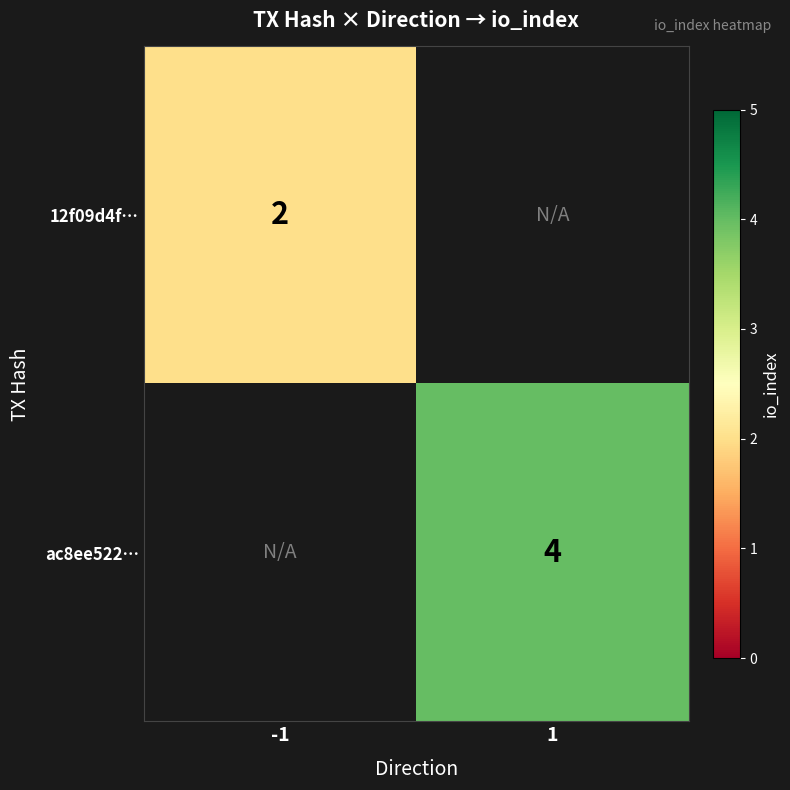

The 12f09d4f… series shows 0.6 at -1. True or false?

False